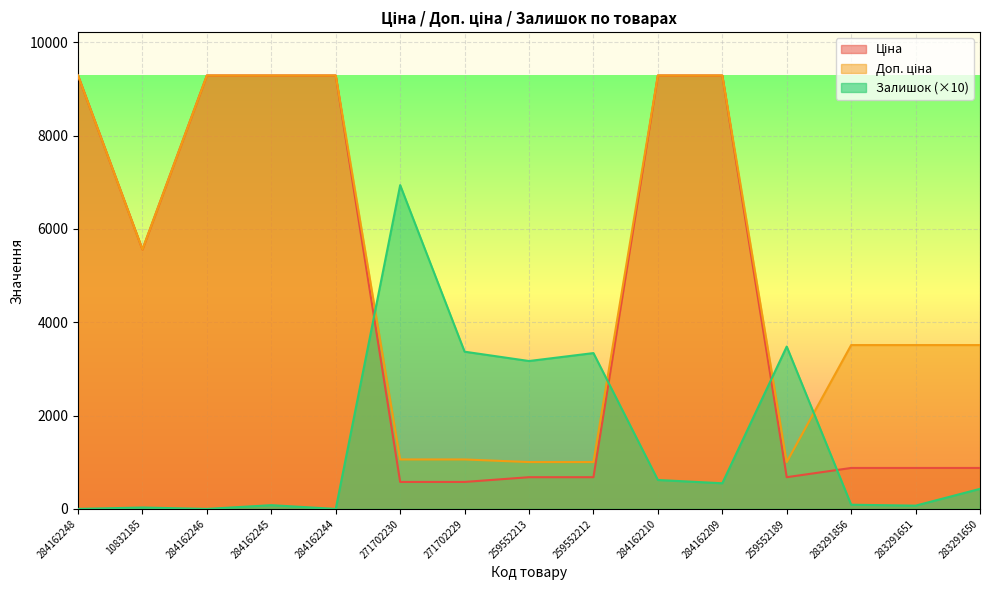

What value does the Ціна series have at 10832185?

5560.3